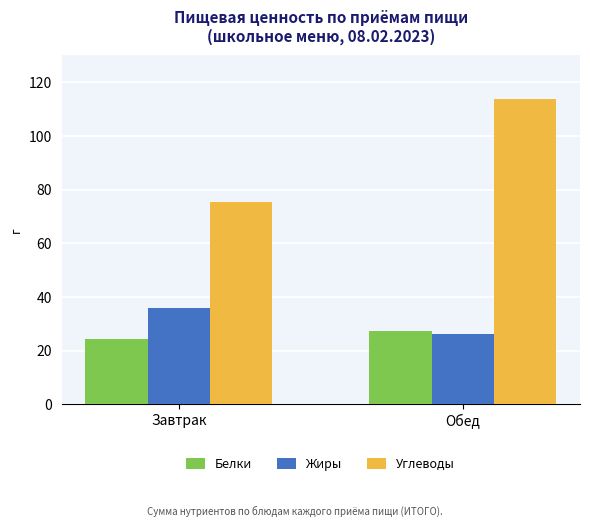

Read the Белки value at Завтрак.

24.5